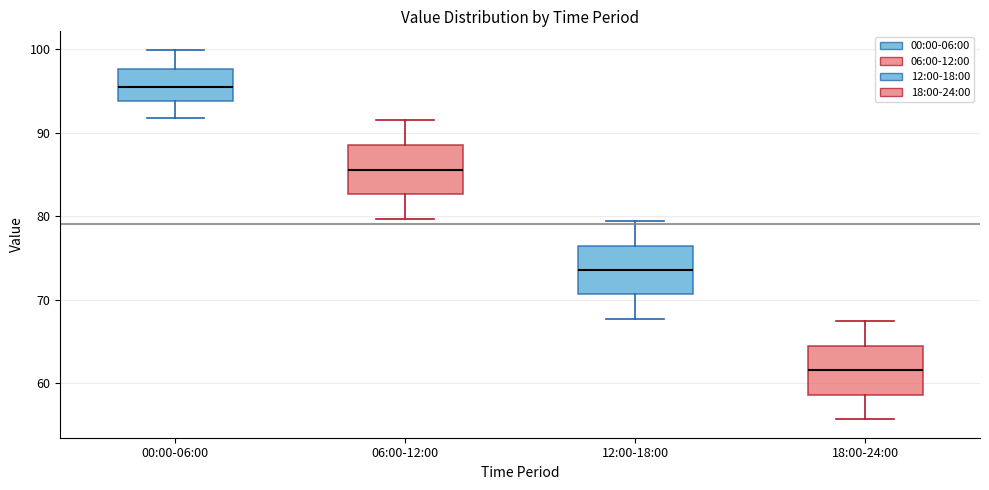

Reading left to right, transcribe this box plot: for each box, give where its median line is, the range the box spans, and where its two whiskers end, as read against the y-axis. The values are not printed on the chart, so give them approximately, as read against the axis.

00:00-06:00: median 96, box 94 to 98, whiskers 92 to 100
06:00-12:00: median 86, box 83 to 88, whiskers 80 to 92
12:00-18:00: median 74, box 71 to 76, whiskers 68 to 79
18:00-24:00: median 62, box 59 to 64, whiskers 56 to 67